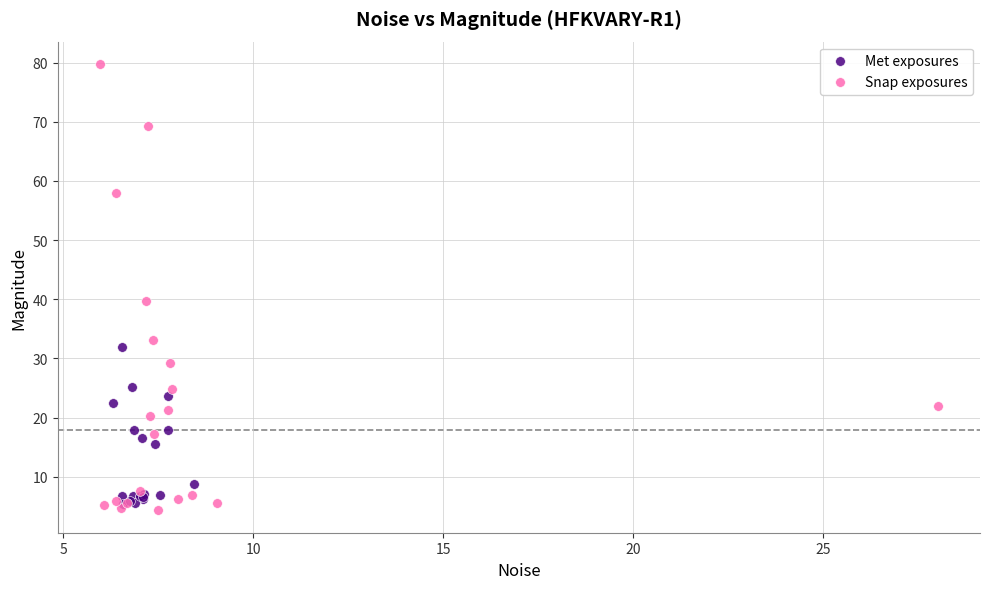

Which series has the largest Y range (max minus min)?

Snap exposures